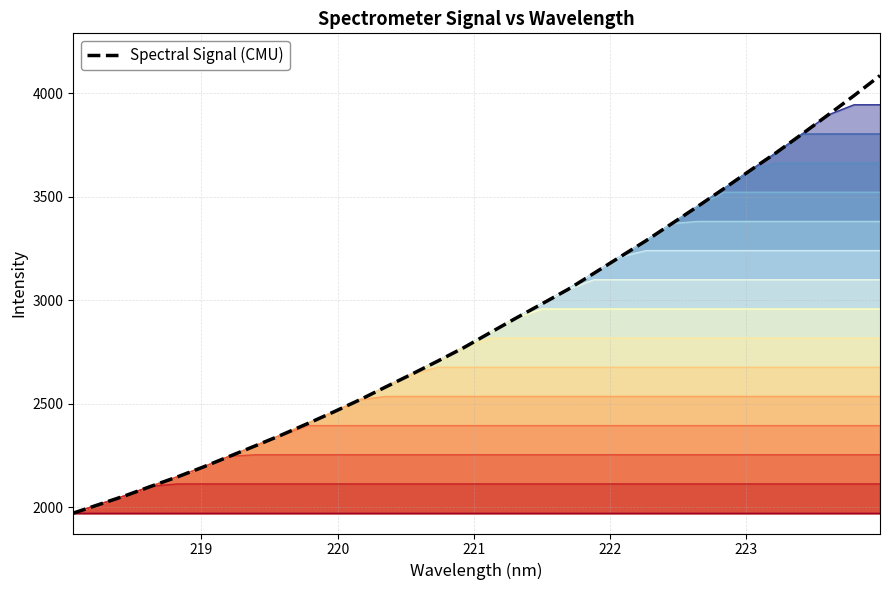

True or false: there are more than 0 points higher than both neighbors.

False